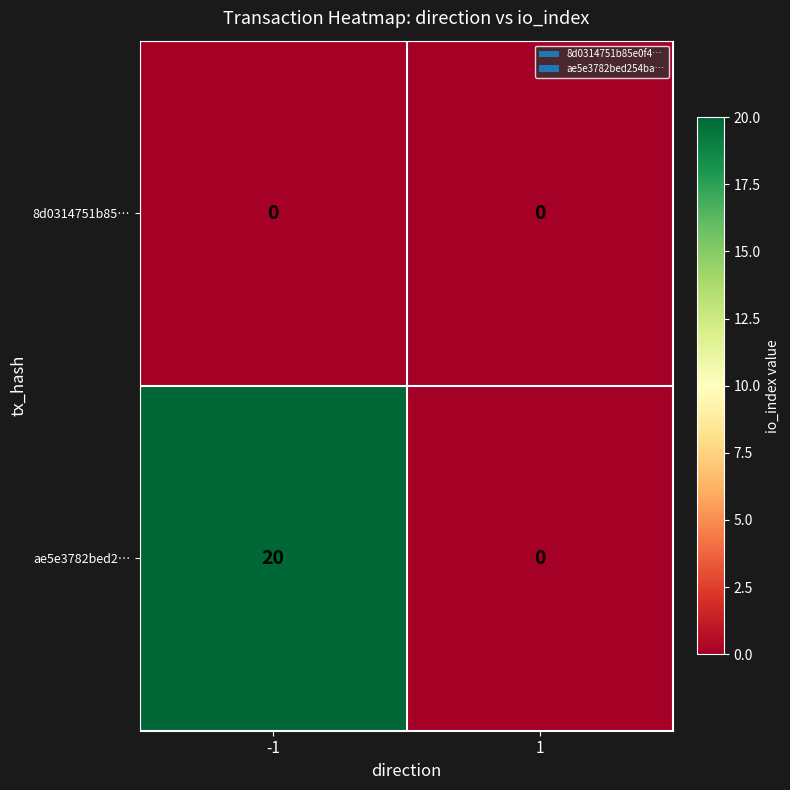

What is the sum of the ae5e3782bed2… values at -1 and 1?

20